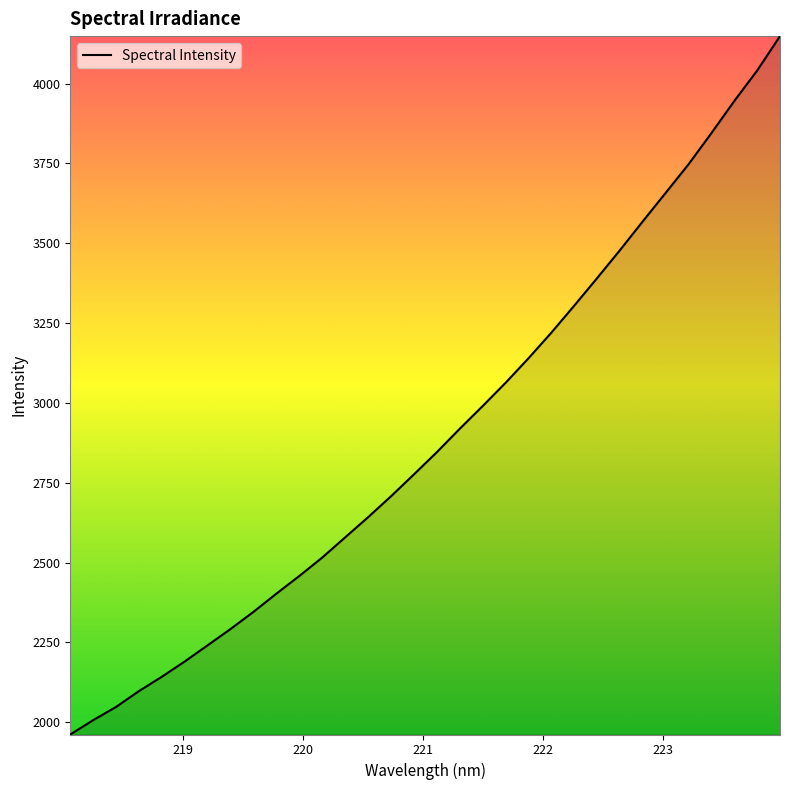

What is the difference between the maximum and minimum values?

2186.8